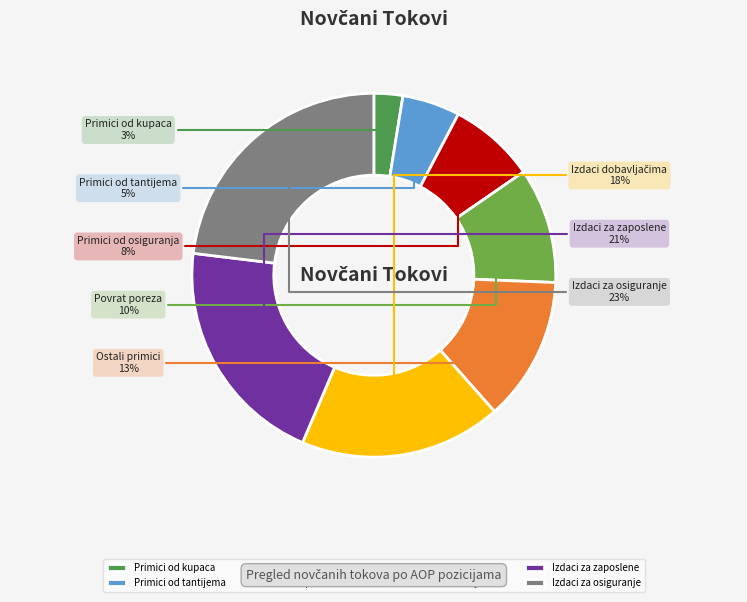

To the nearest percent, what is the average slice percentage?

12%